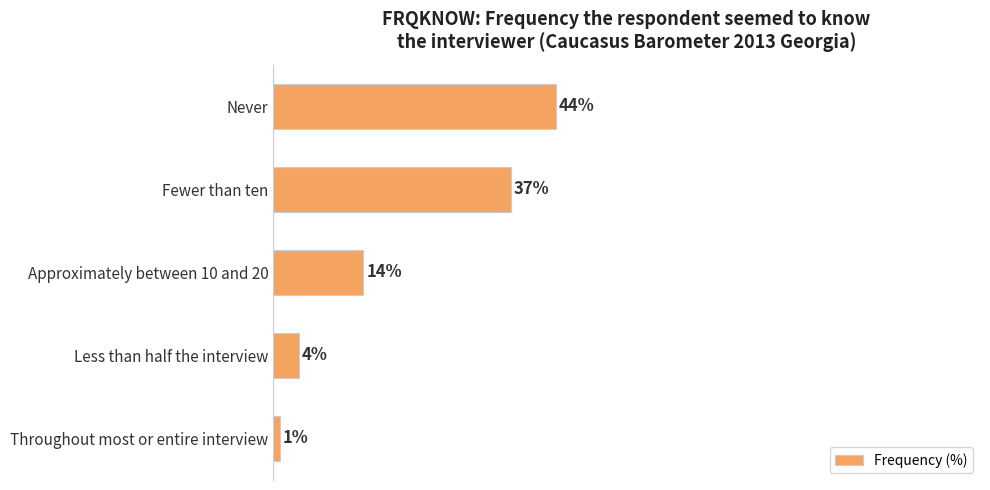

What is the label of the 1st bar from the bottom?

Throughout most or entire interview